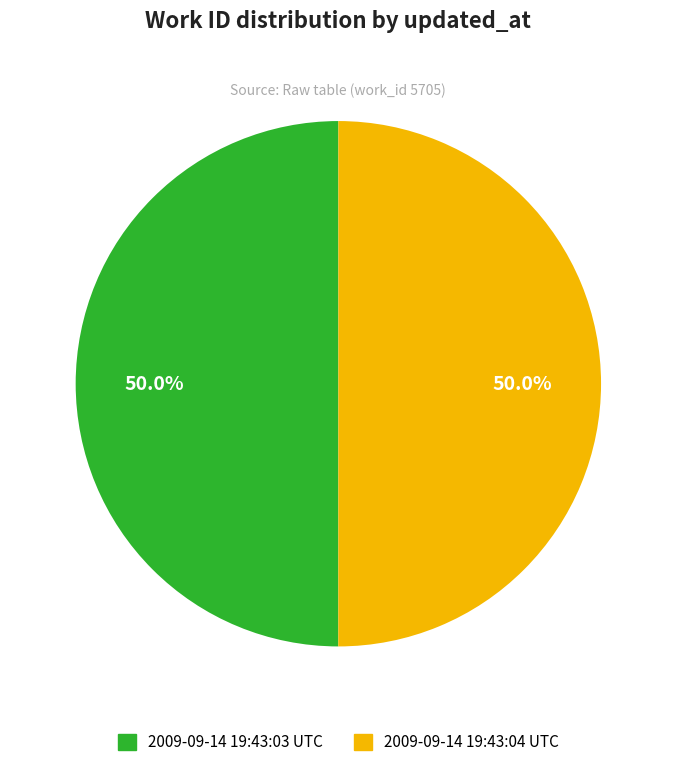

What percentage is the 2009-09-14 19:43:04 UTC slice, to the nearest percent?

50%